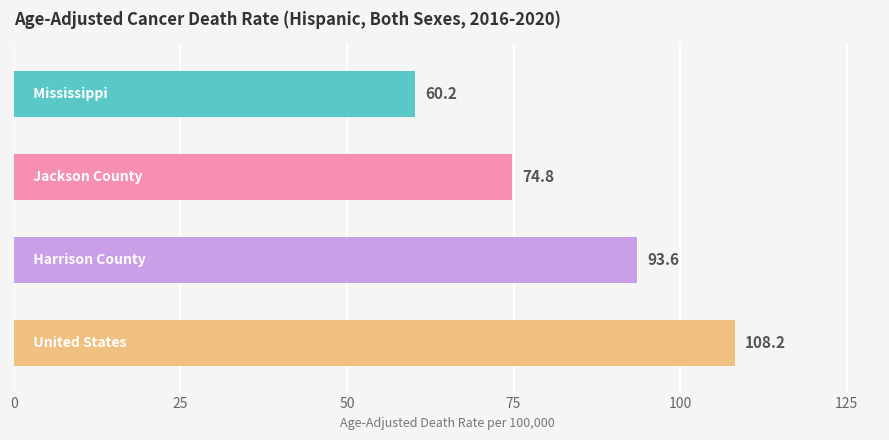

What is the minimum value shown in the chart?

60.2